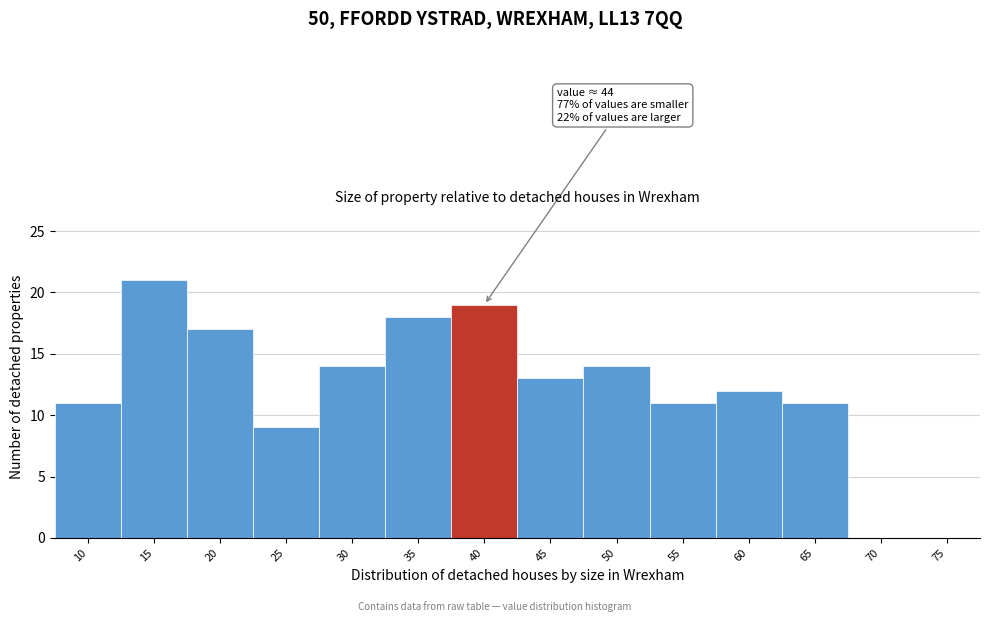

Reading left to right, extract all data points from this chart.

10=11	15=21	20=17	25=9	30=14	35=18	40=19	45=13	50=14	55=11	60=12	65=11	70=0	75=0